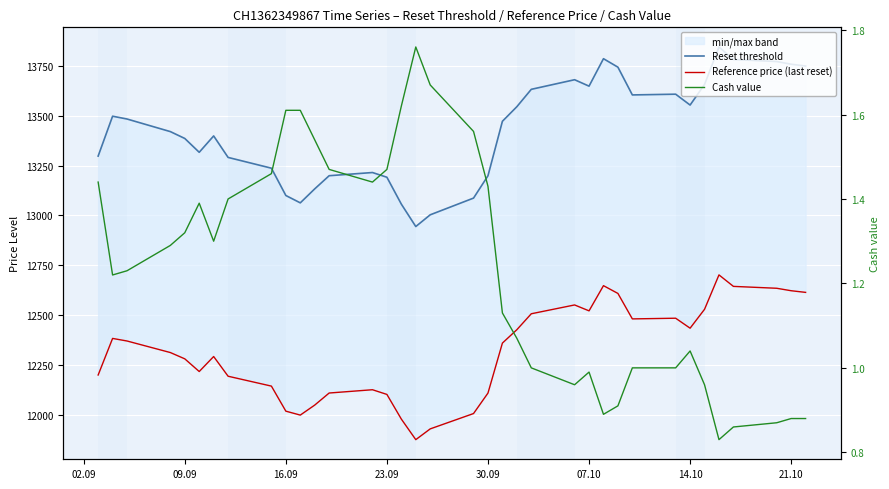

Which series has the largest range (max minus min)?

Reset threshold